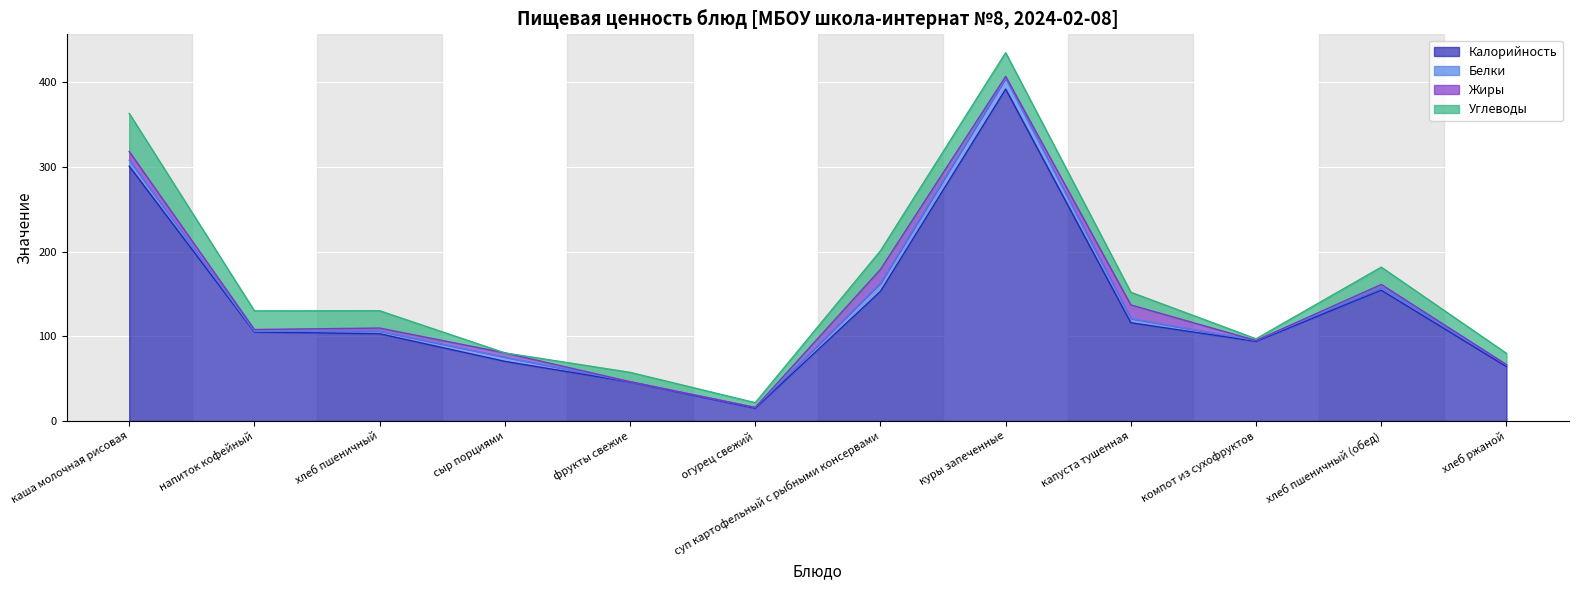

True or false: Калорийность and Углеводы cross at least once.

False